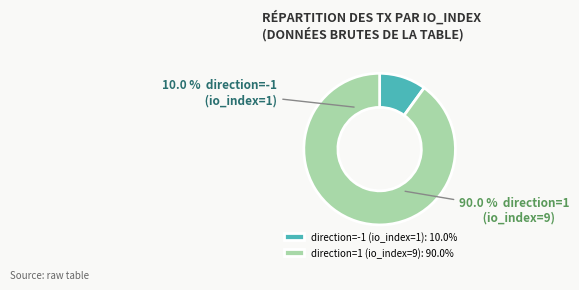

How much of the chart is everything except direction=1 (io_index=9)?

10.0%